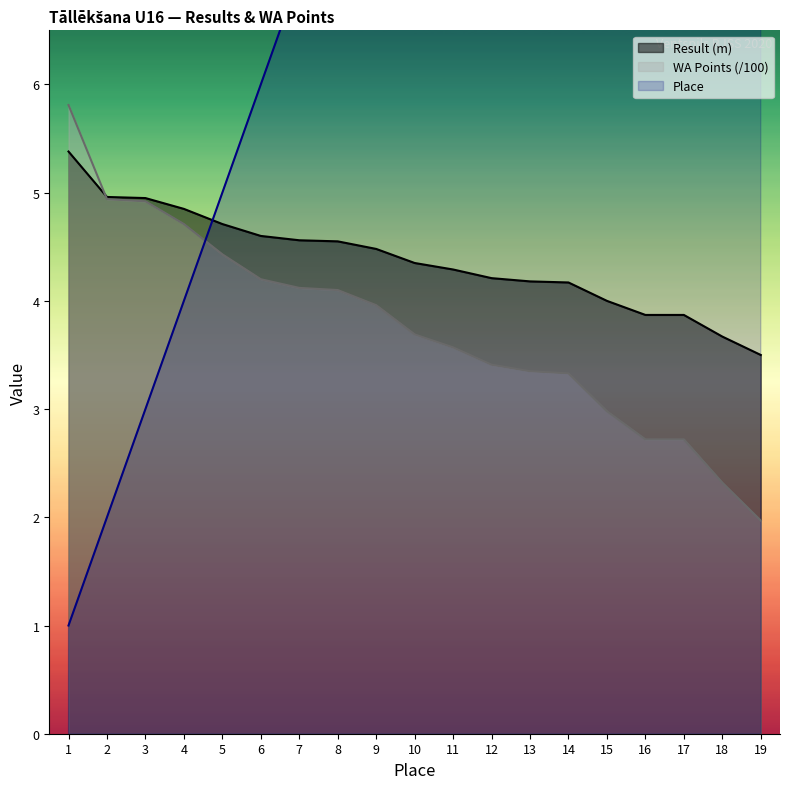

How many data points in Result are less than 4?

4